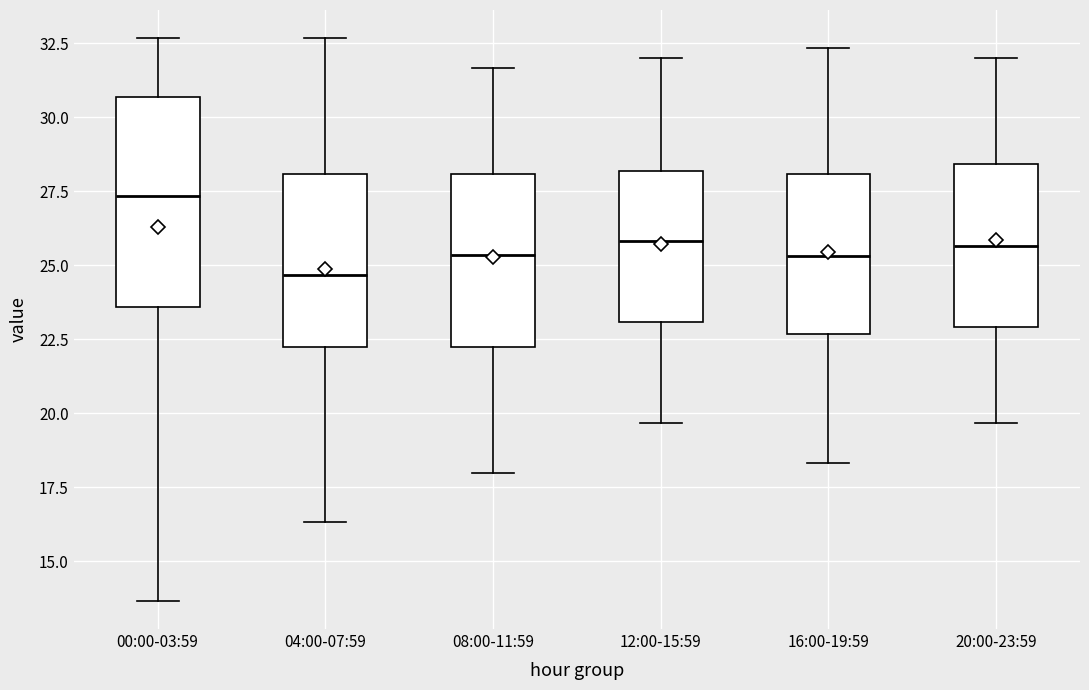

Reading left to right, transcribe this box plot: for each box, give where its median line is, the range the box spans, and where its two whiskers end, as read against the y-axis. The values are not printed on the chart, so give them approximately, as read against the axis.

00:00-03:59: median 27.5, box 23.5 to 30.5, whiskers 13.5 to 32.5
04:00-07:59: median 24.5, box 22.0 to 28.0, whiskers 16.5 to 32.5
08:00-11:59: median 25.5, box 22.0 to 28.0, whiskers 18.0 to 31.5
12:00-15:59: median 26.0, box 23.0 to 28.0, whiskers 19.5 to 32.0
16:00-19:59: median 25.5, box 22.5 to 28.0, whiskers 18.5 to 32.5
20:00-23:59: median 25.5, box 23.0 to 28.5, whiskers 19.5 to 32.0